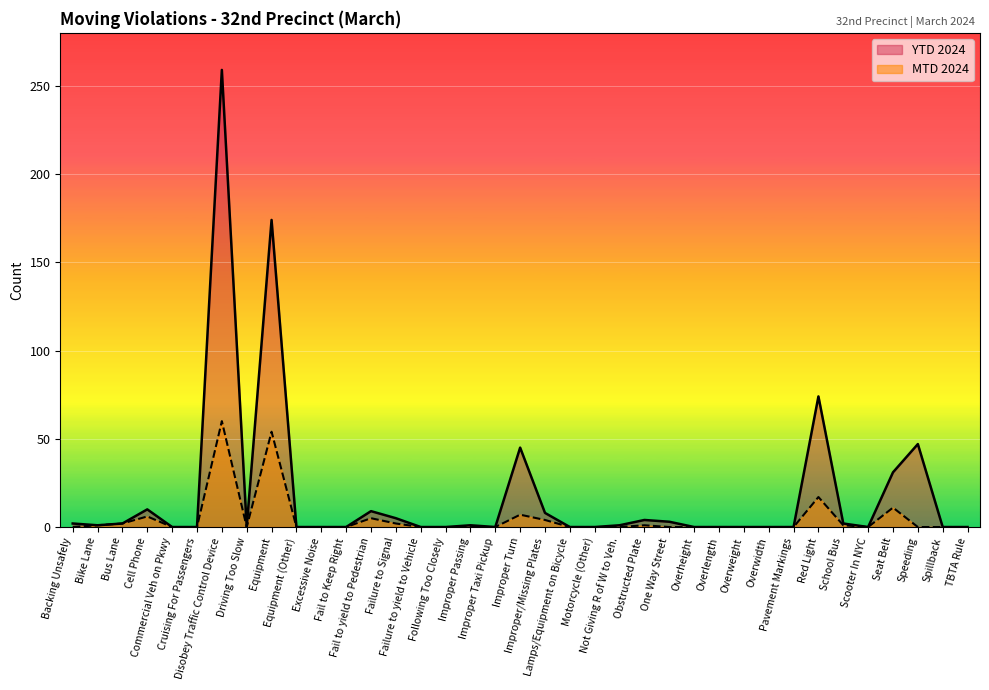

Where is MTD 2024 nearest to the value 30?

Red Light